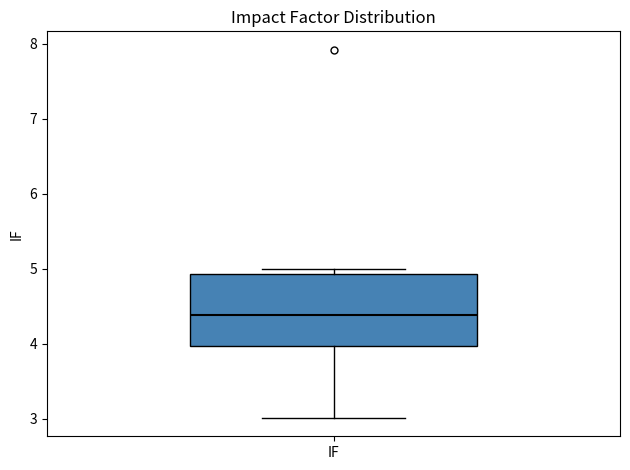

Where is the upper edge of the box for IF on the y-axis? The values are not printed on the chart, so give them approximately, as read against the axis.

4.9